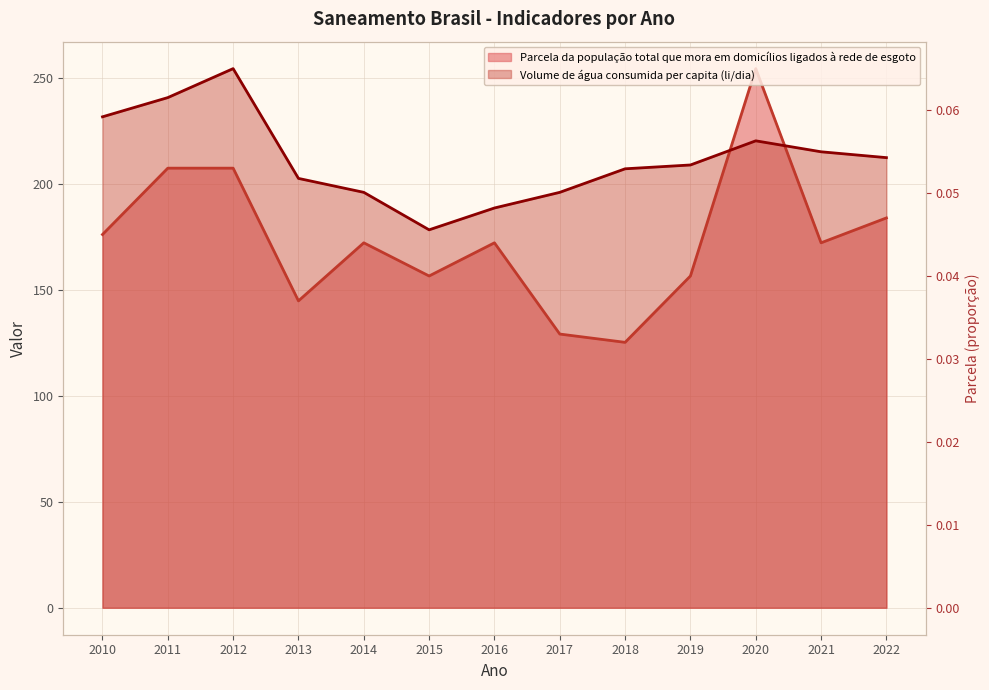

Which series ends up on top after the final intersection of Volume de água consumida per capita (li/dia) and Parcela da população total que mora em domicílios ligados à rede de esgoto?

Volume de água consumida per capita (li/dia)